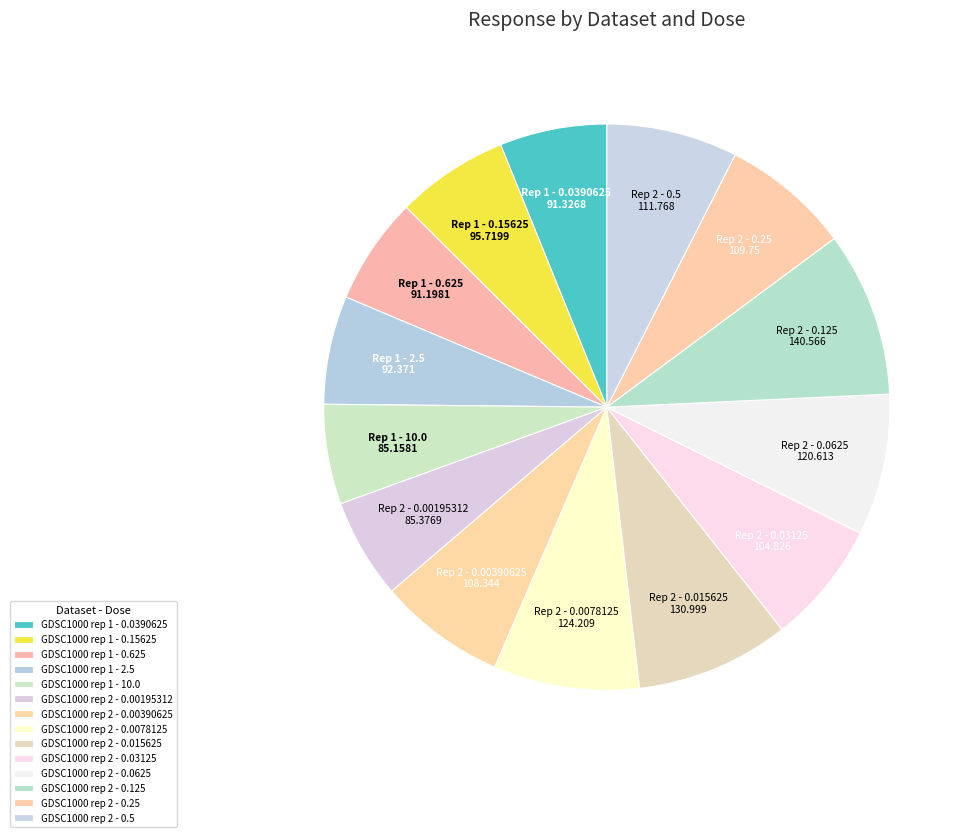

How many slices are in this pie chart?

14